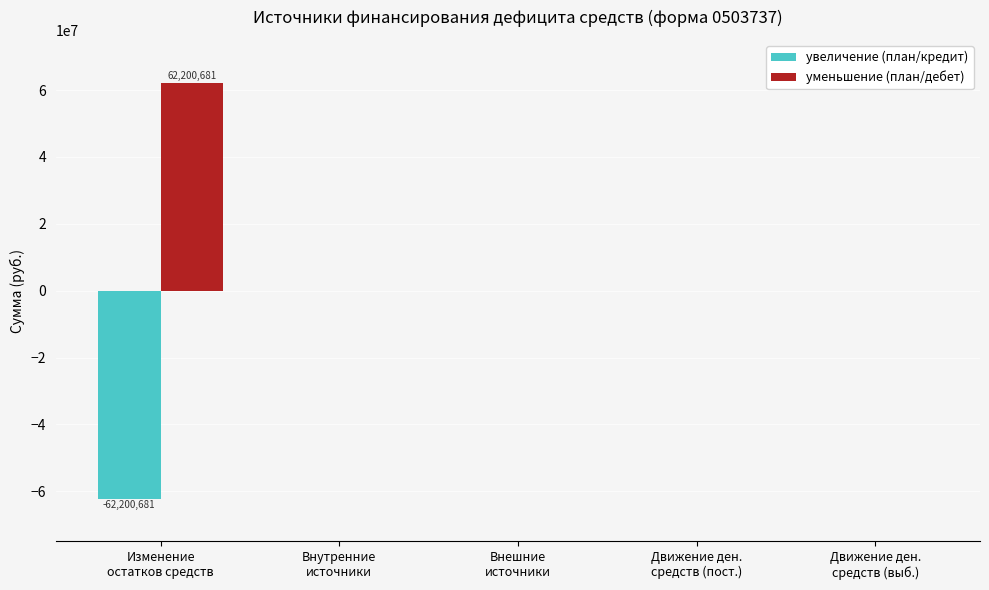

Which series has the largest total across all categories?

уменьшение (план/дебет)